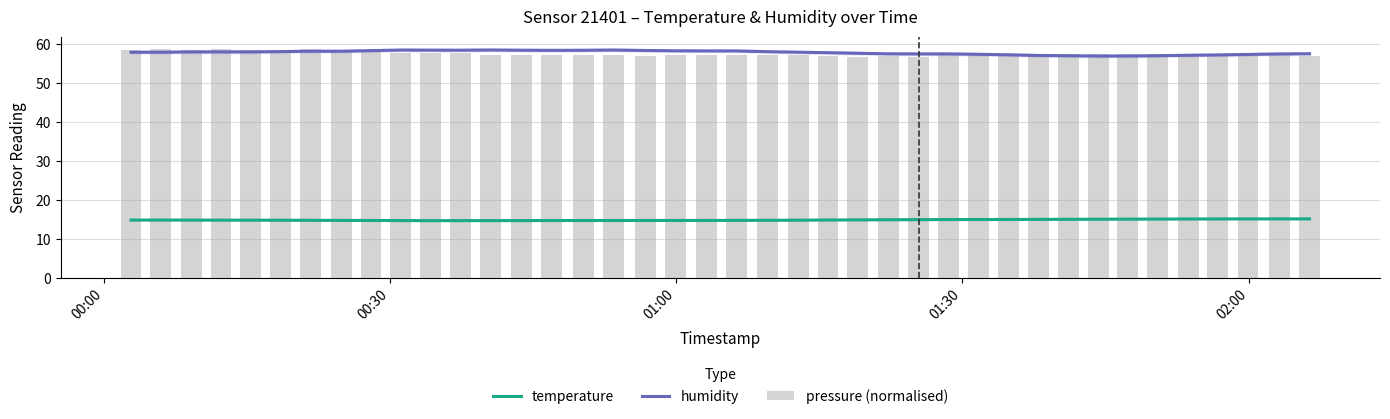

Rank the series by their maximum value, from lowest to highest.

temperature, humidity, pressure (normalised)